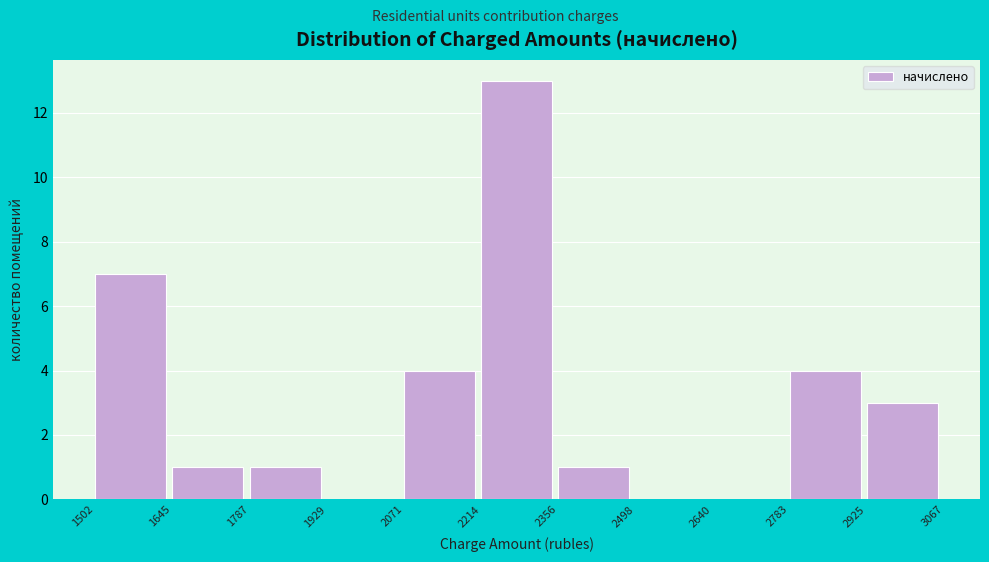

Reading left to right, transcribe this chart: for each bar, give the range it covers on the x-axis and its height. The values are not printed on the chart, so give them approximately, as read against the axis.

1502 to 1645: 7
1645 to 1787: 1
1787 to 1929: 1
1929 to 2071: 0
2071 to 2214: 4
2214 to 2356: 13
2356 to 2498: 1
2498 to 2640: 0
2640 to 2783: 0
2783 to 2925: 4
2925 to 3067: 3